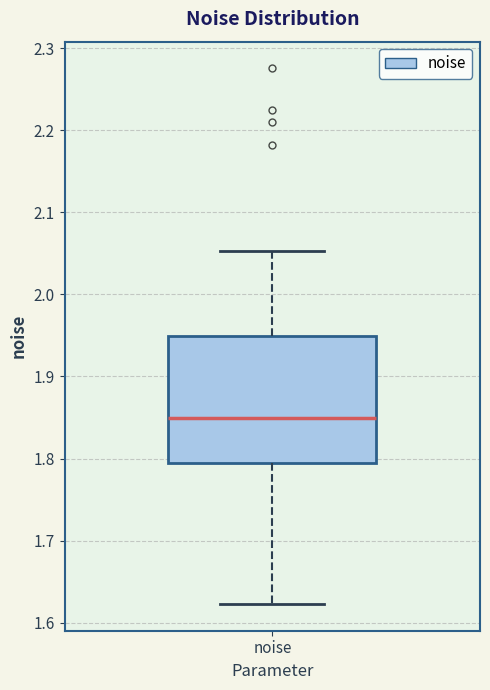

Where is the upper edge of the box for noise on the y-axis? The values are not printed on the chart, so give them approximately, as read against the axis.

1.95